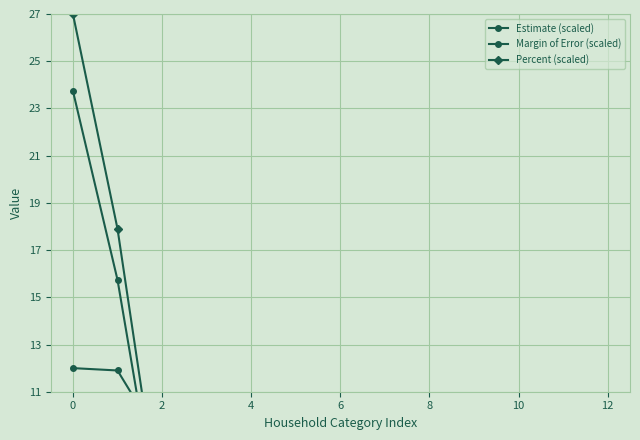

True or false: Percent (scaled) and Estimate (scaled) intersect in this chart.

False